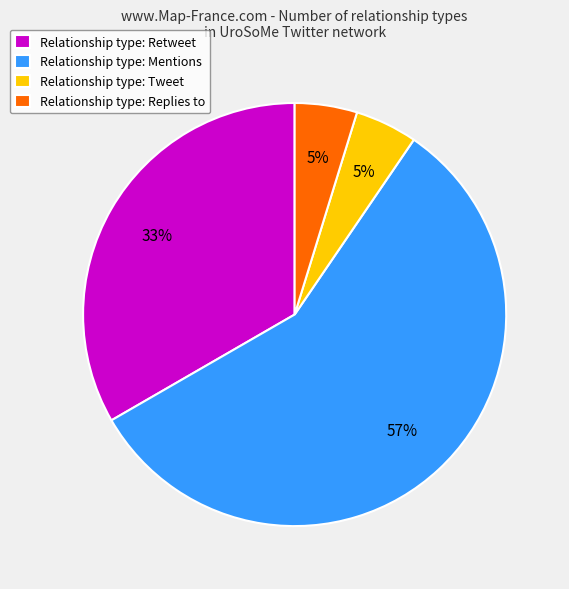

How many slices are in this pie chart?

4